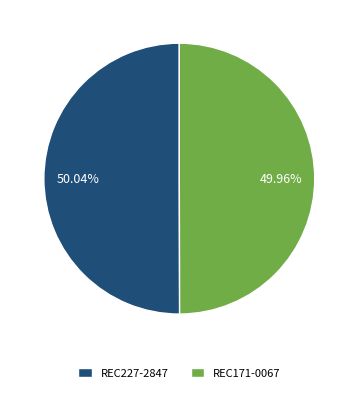

Do REC227-2847 and REC171-0067 together represent more than half of the pie?

Yes